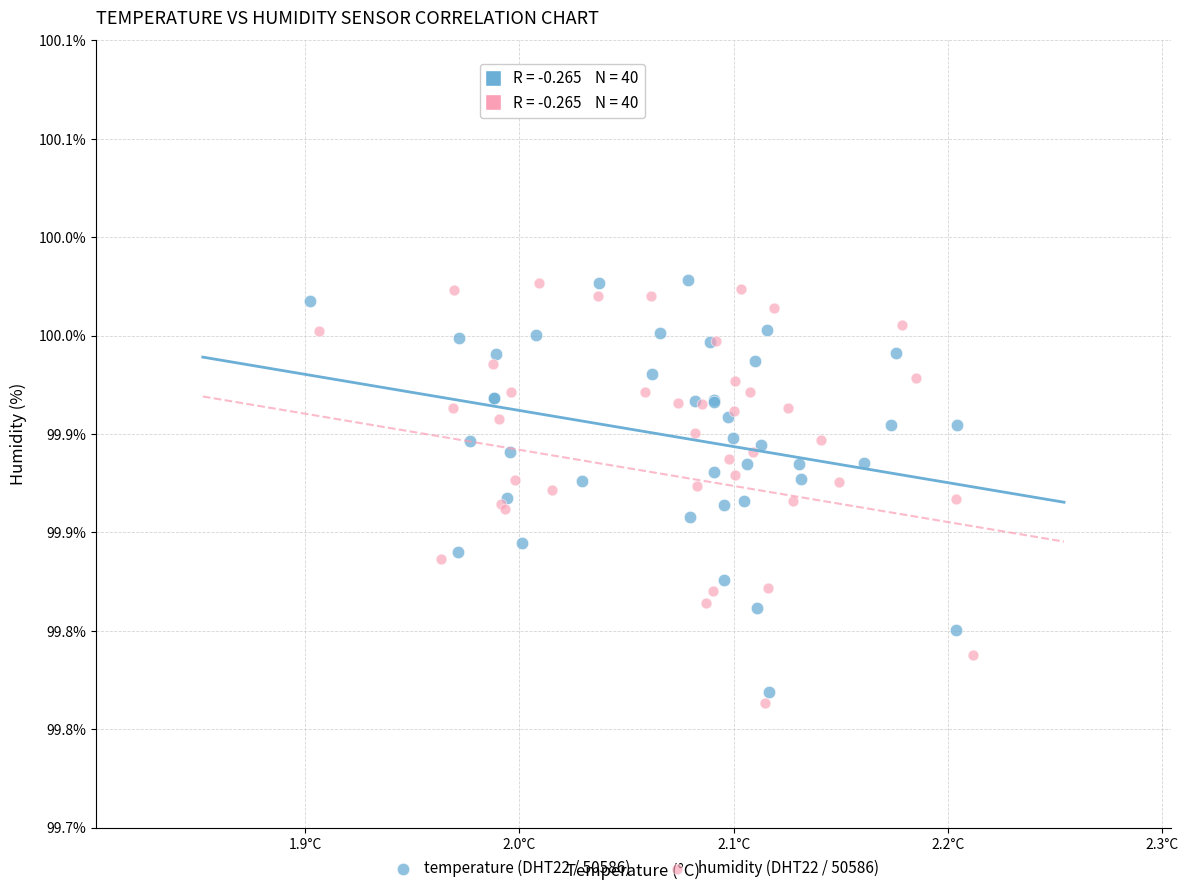

What are all the series names shown in the legend?

temperature (DHT22 / 50586), humidity (DHT22 / 50586)